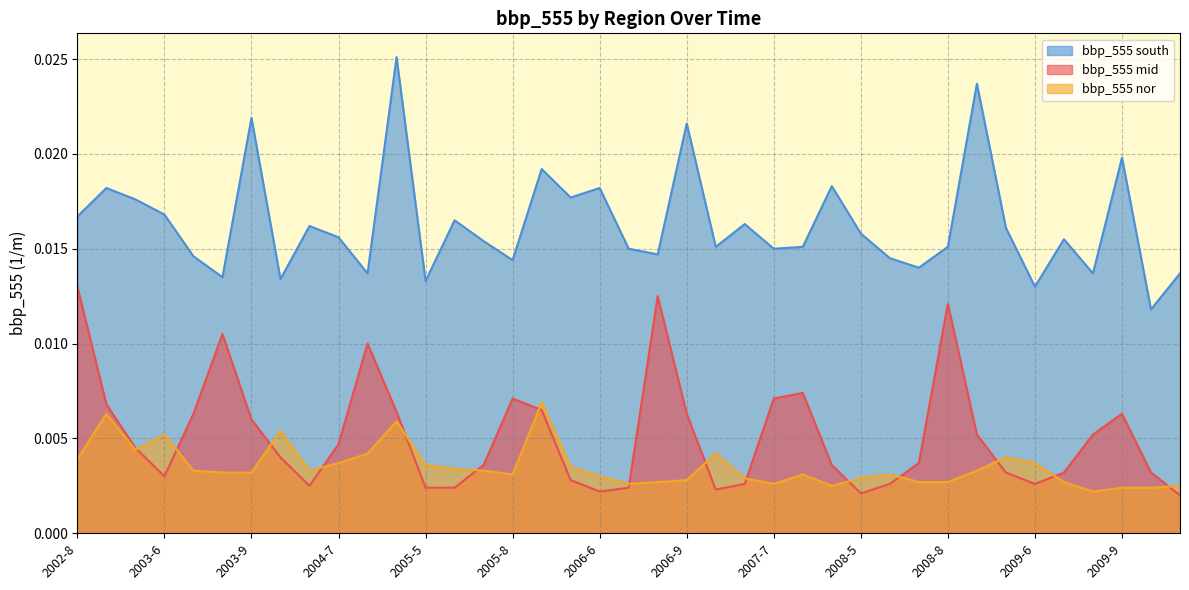

Which series has the widest spread of values?

bbp_555 south